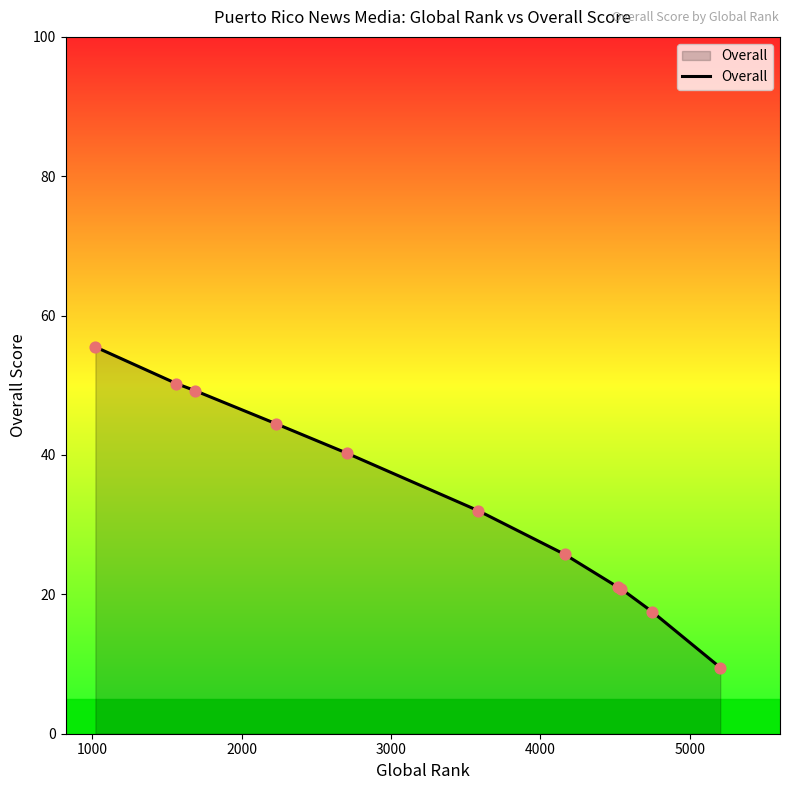

What is the maximum value shown in the chart?

55.5